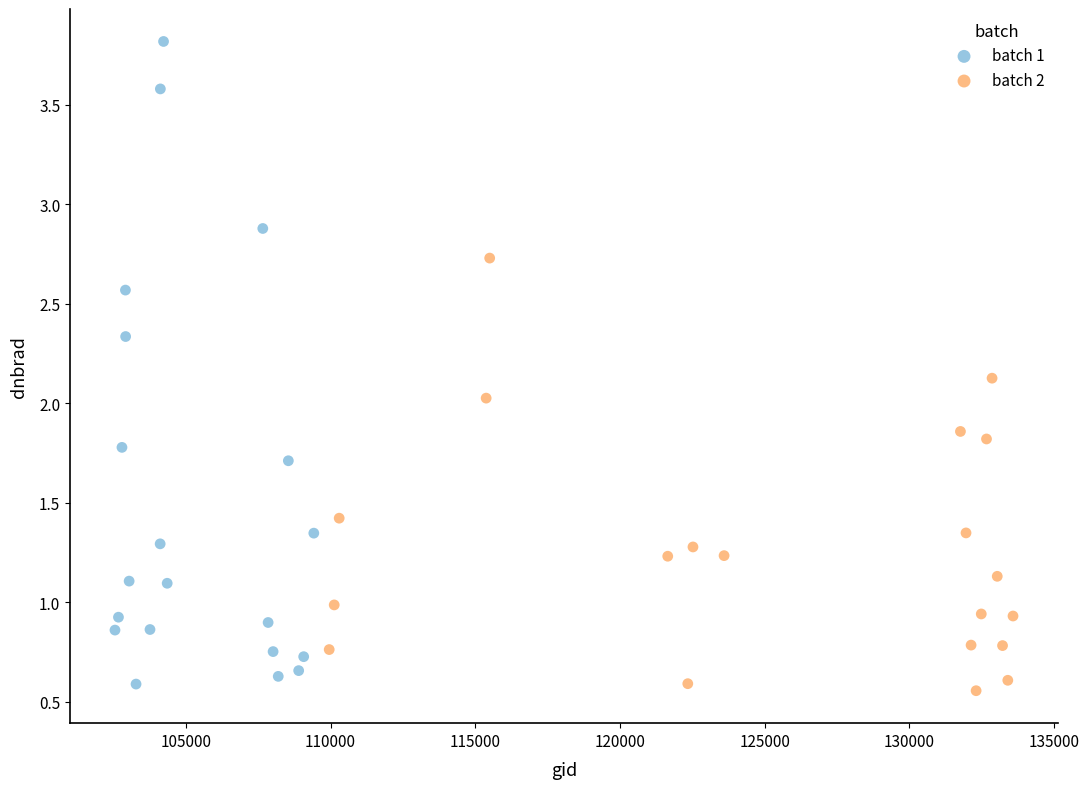

Which series reaches the maximum Y coordinate?

batch 1